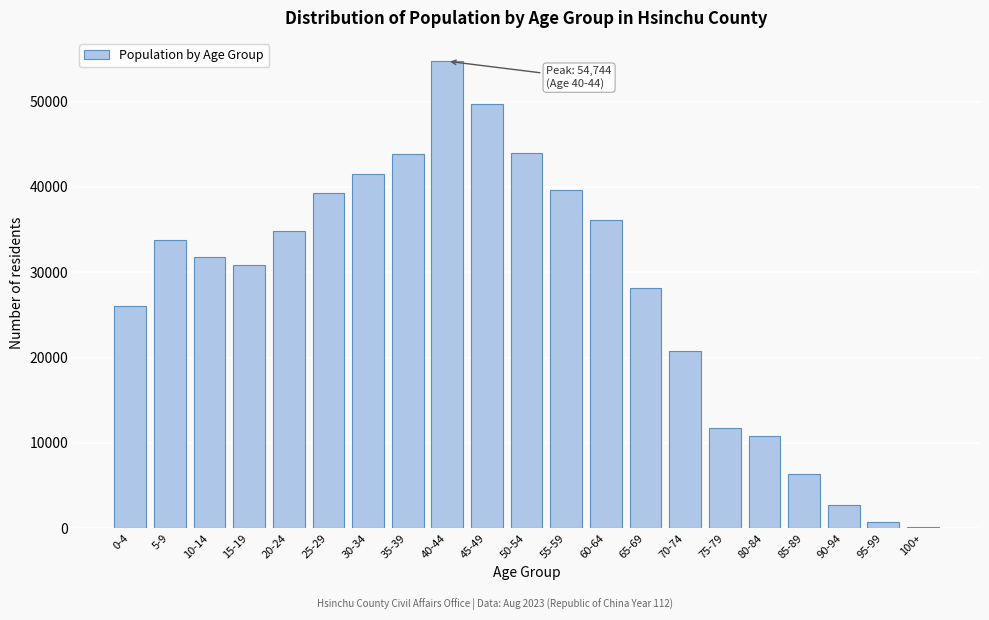

What is the sum of all values?

587580